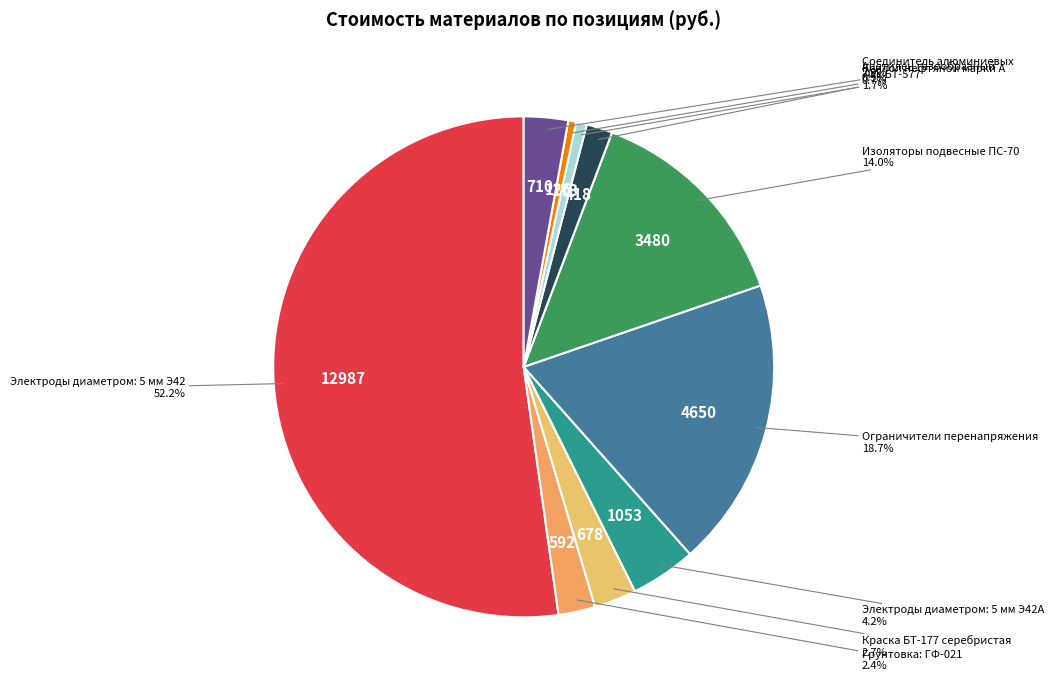

Count the number of slices in the pie.

10